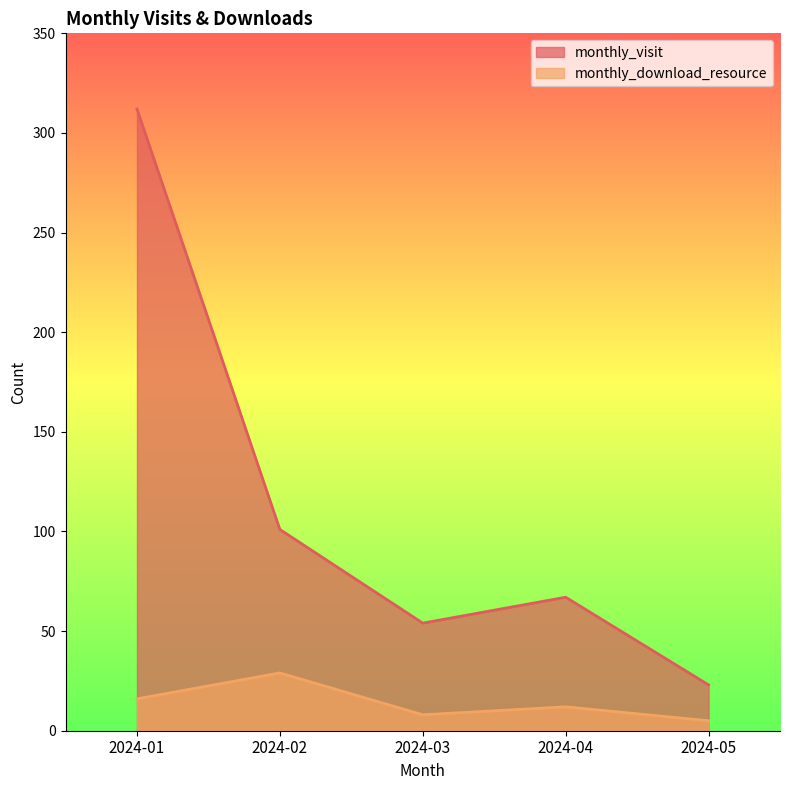

What is the sum of all monthly_visit values?

557